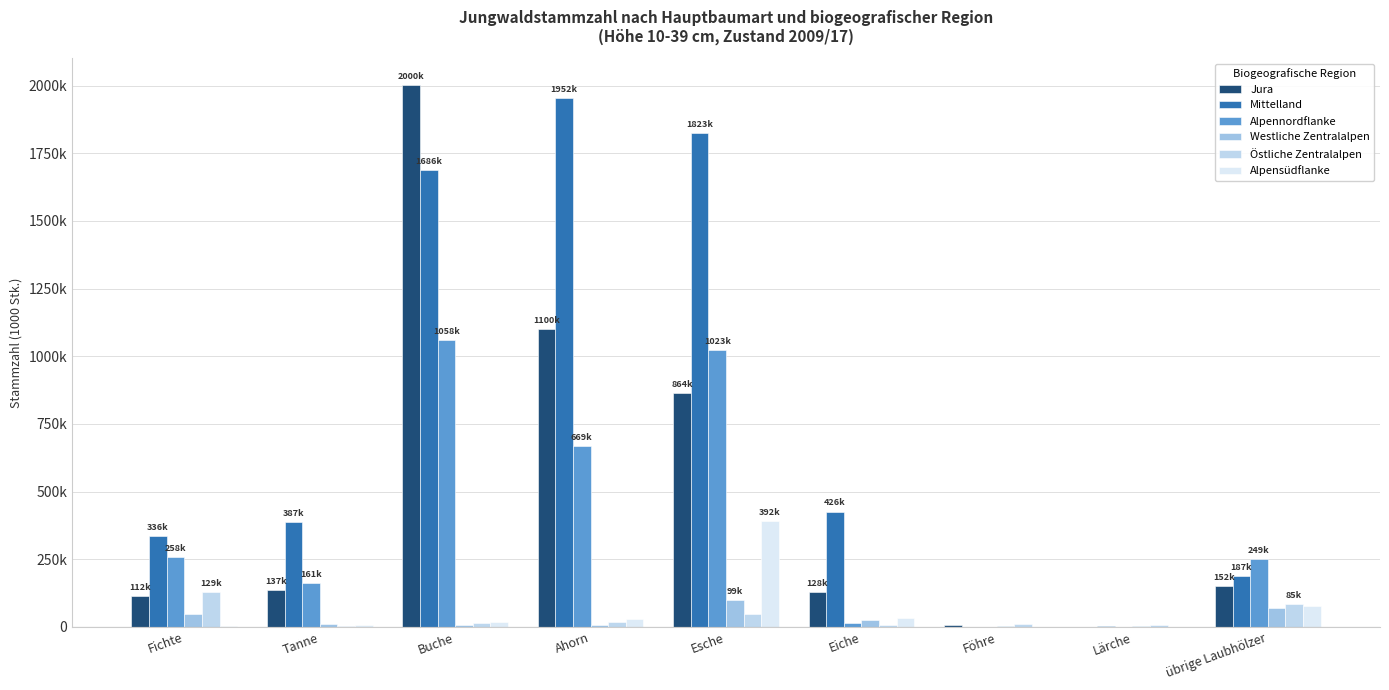

What position from the left is Tanne?

2